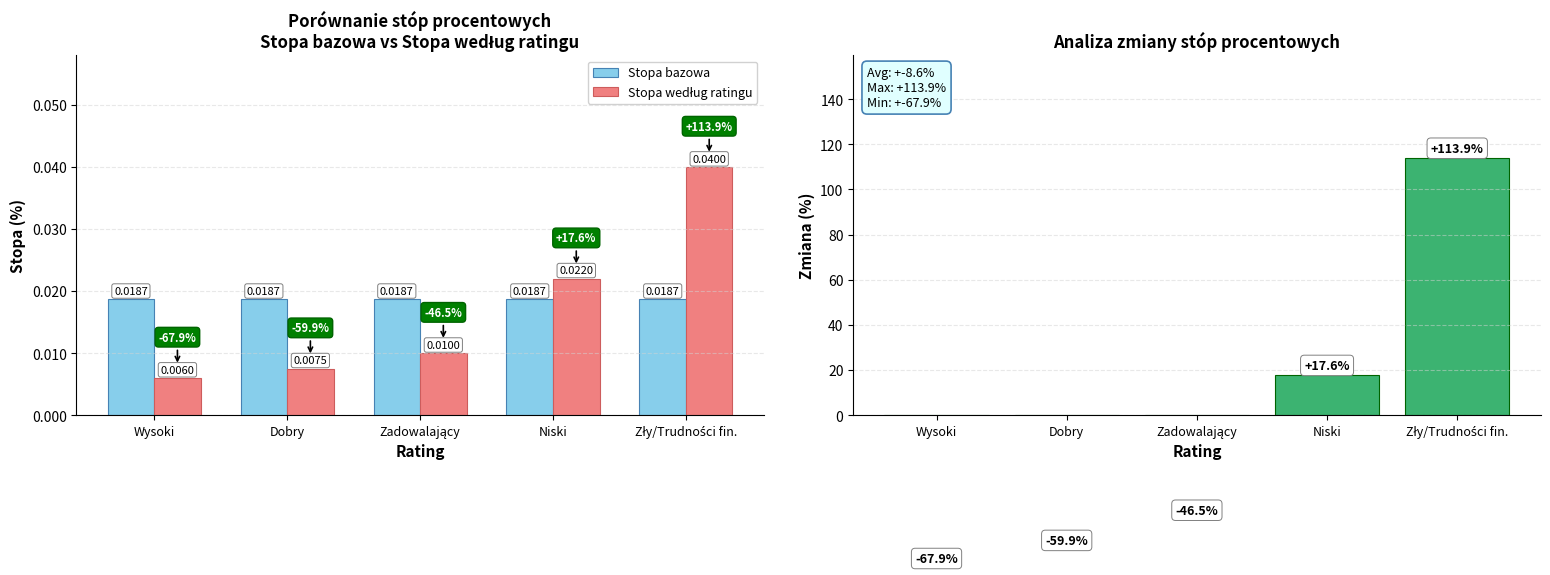

What position from the right is Zadowalający?

3